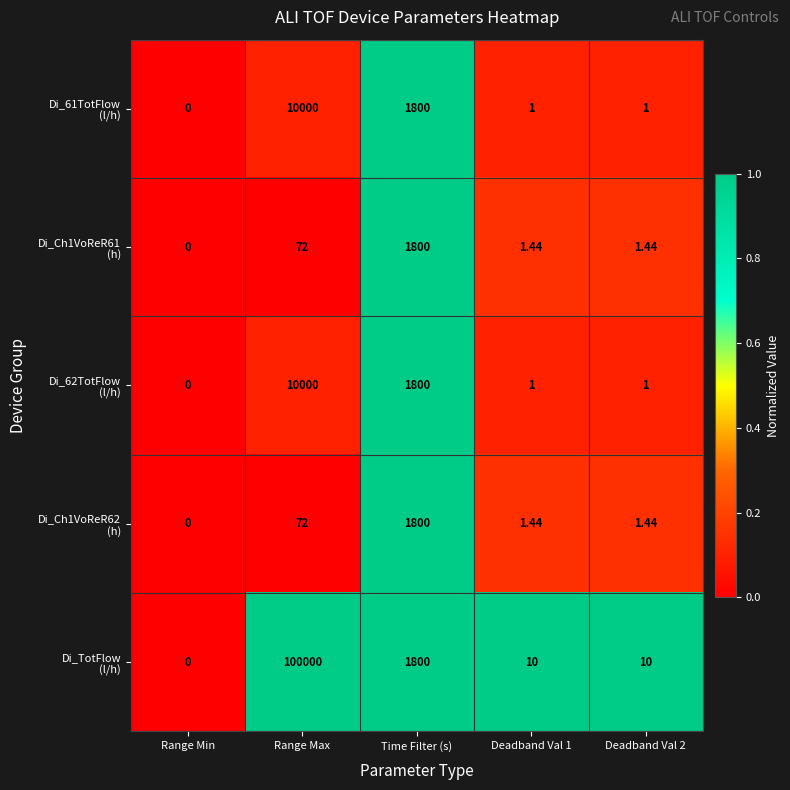

Which label corresponds to the smallest value in the chart?

Range Min